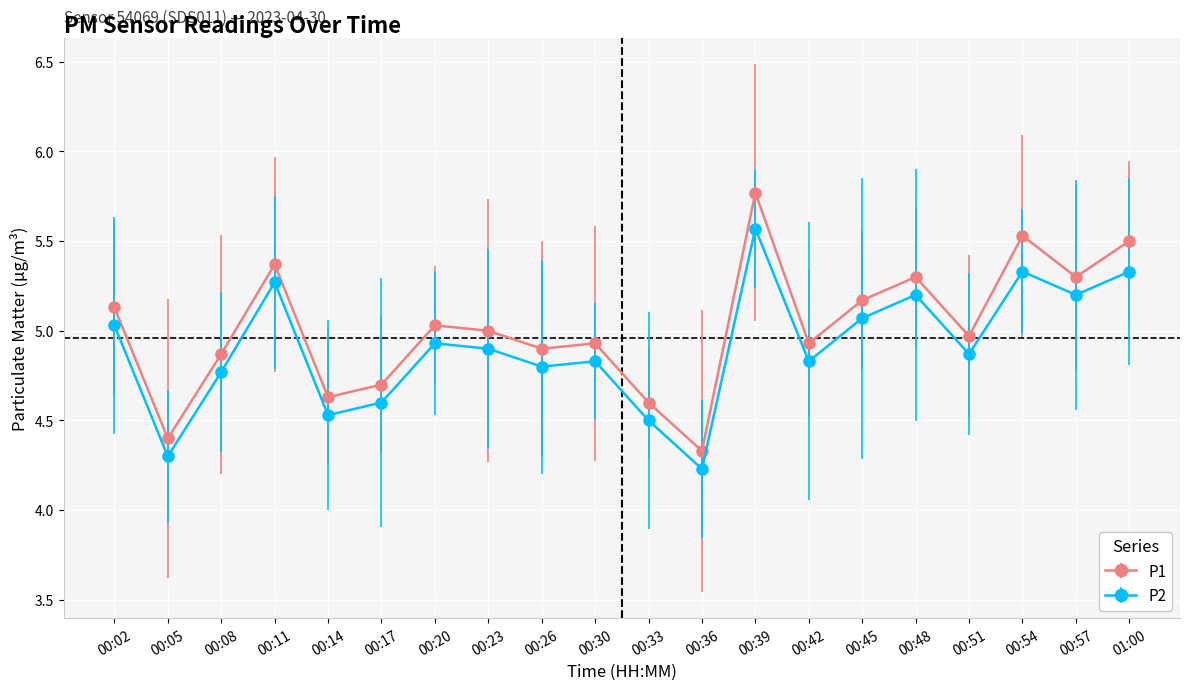

True or false: P2 has more than 0 interior local peaks.

True